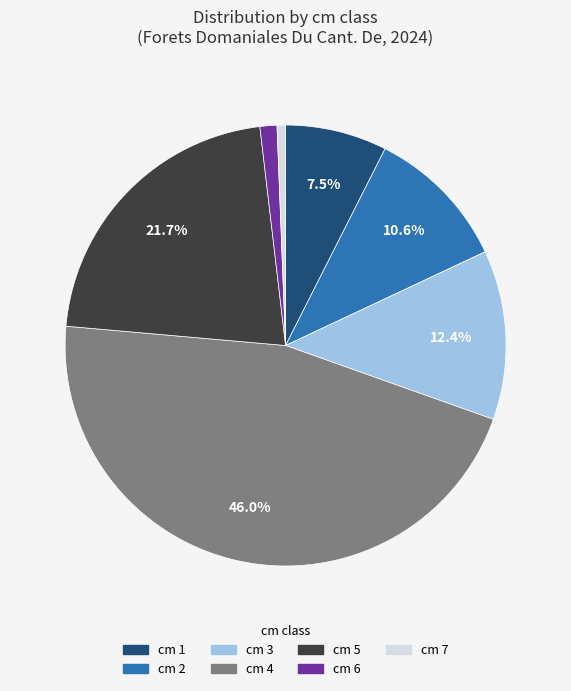

Rank the categories by value from highest to lowest.

cm 4, cm 5, cm 3, cm 2, cm 1, cm 6, cm 7